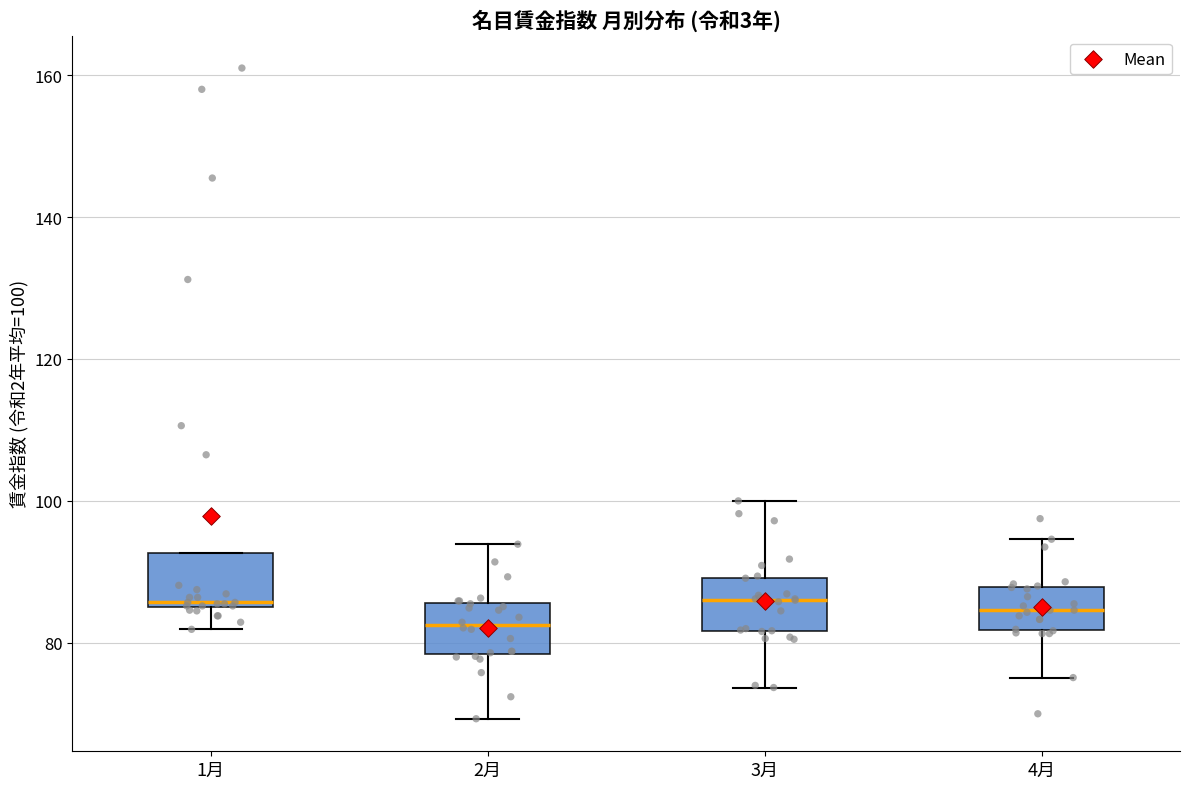

Which box has the lowest median line?

2月